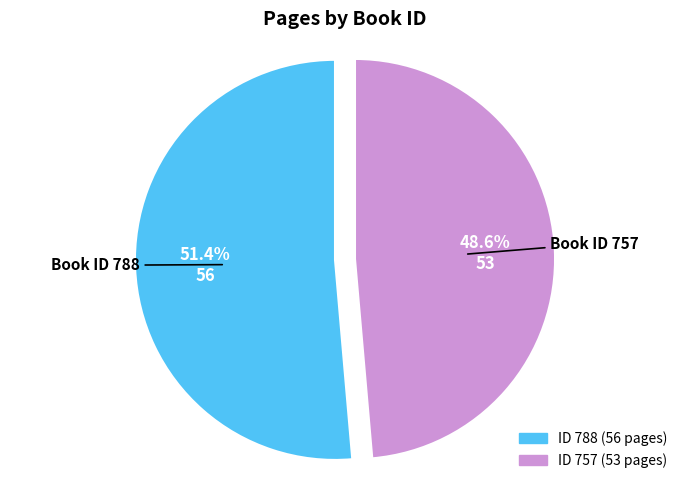

Is there a majority slice in this chart?

Yes